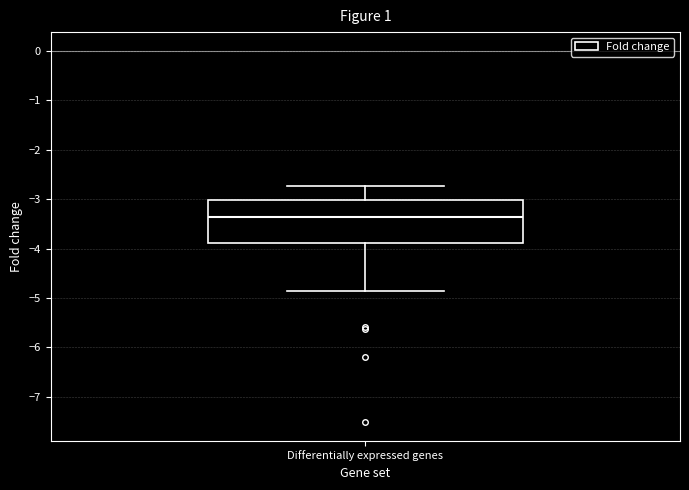

Read this box plot against the y-axis: the position of the median line, the range covered by the box, and the ends of both whiskers. The values are not printed on the chart, so give them approximately, as read against the axis.

median -3.4, box -3.9 to -3.0, whiskers -4.9 to -2.7